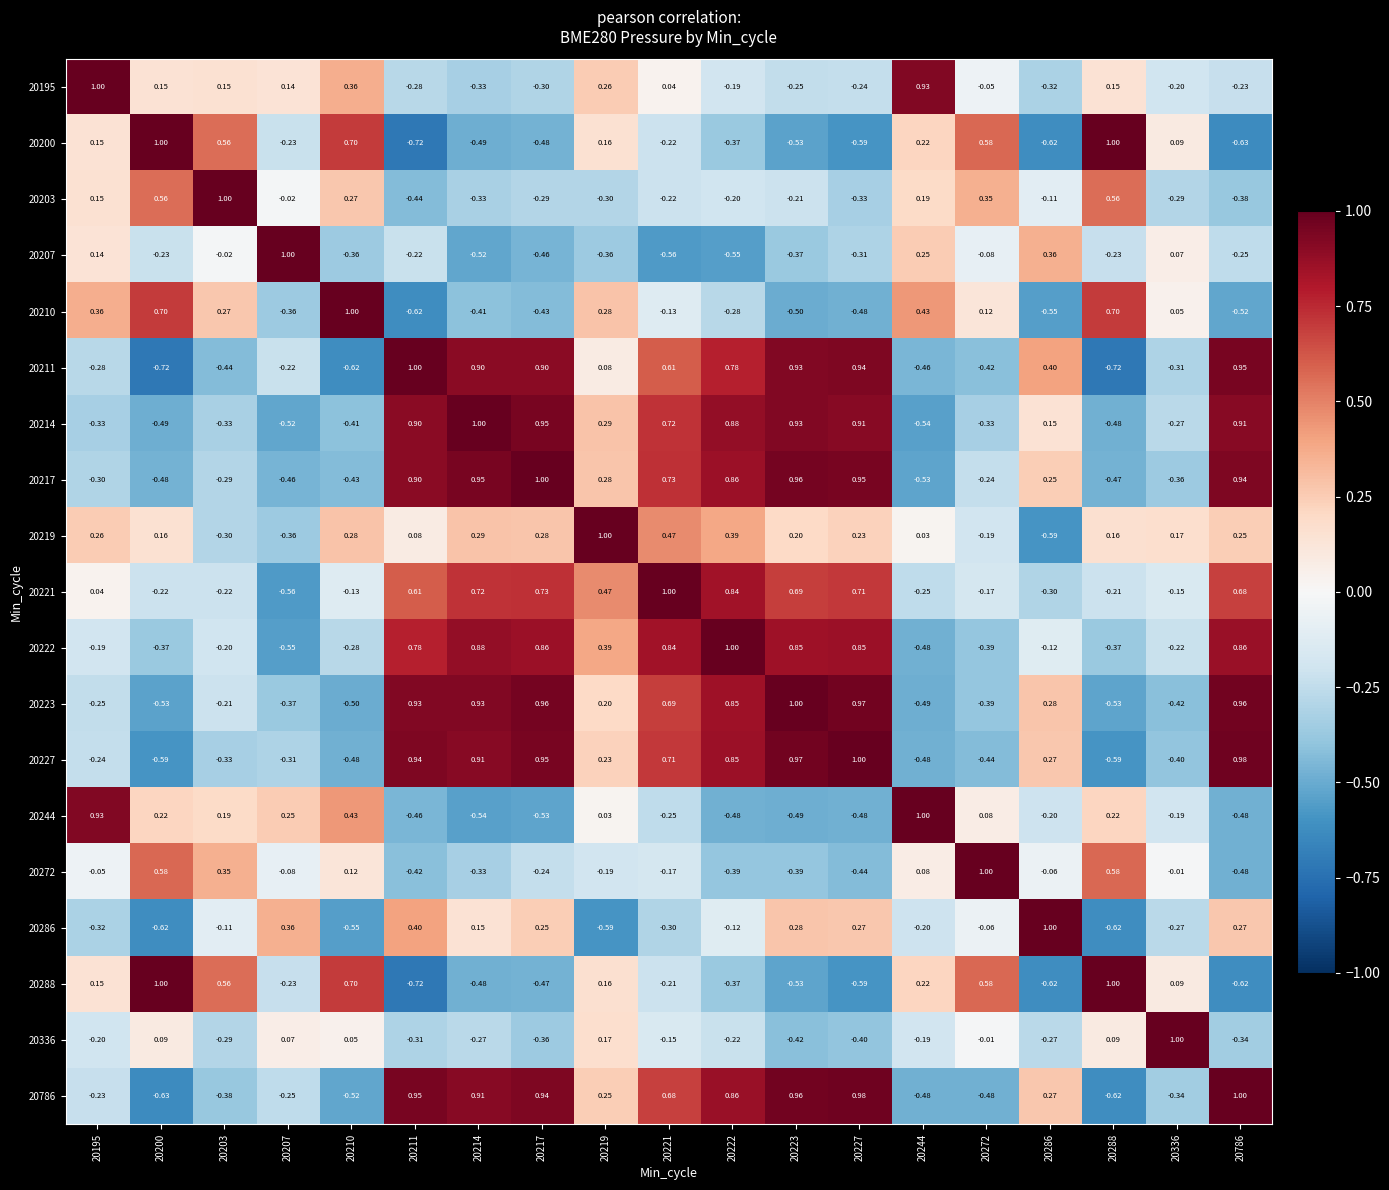

Is the value of 20195 at 20217 greater than the value of 20272 at 20217?

No